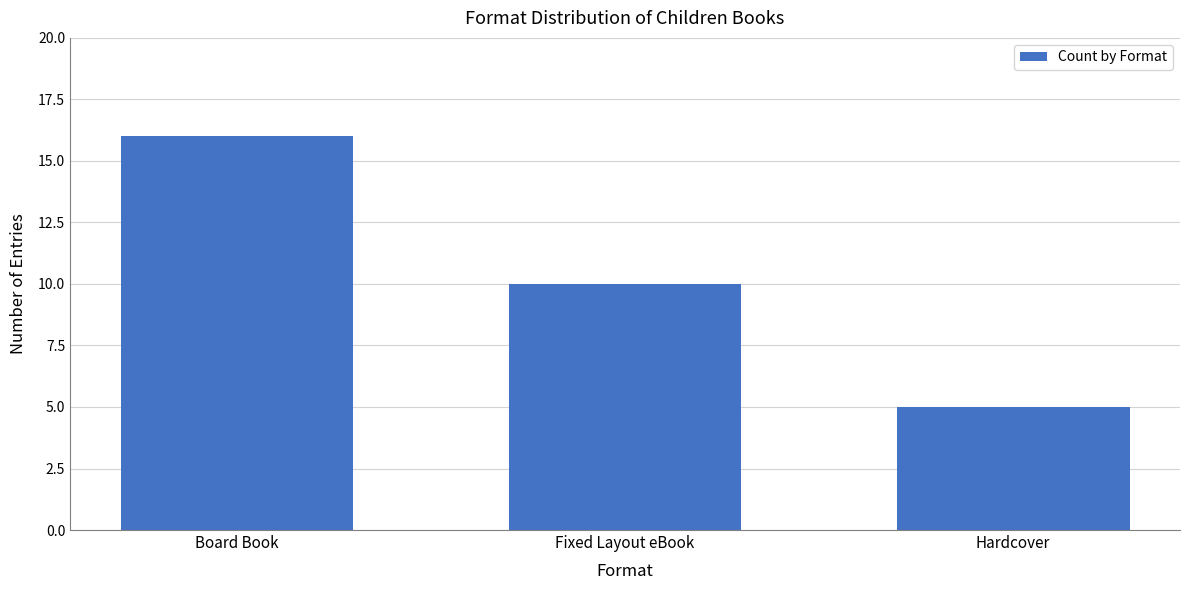

Reading left to right, transcribe all the data shown in this chart.

Board Book=16	Fixed Layout eBook=10	Hardcover=5